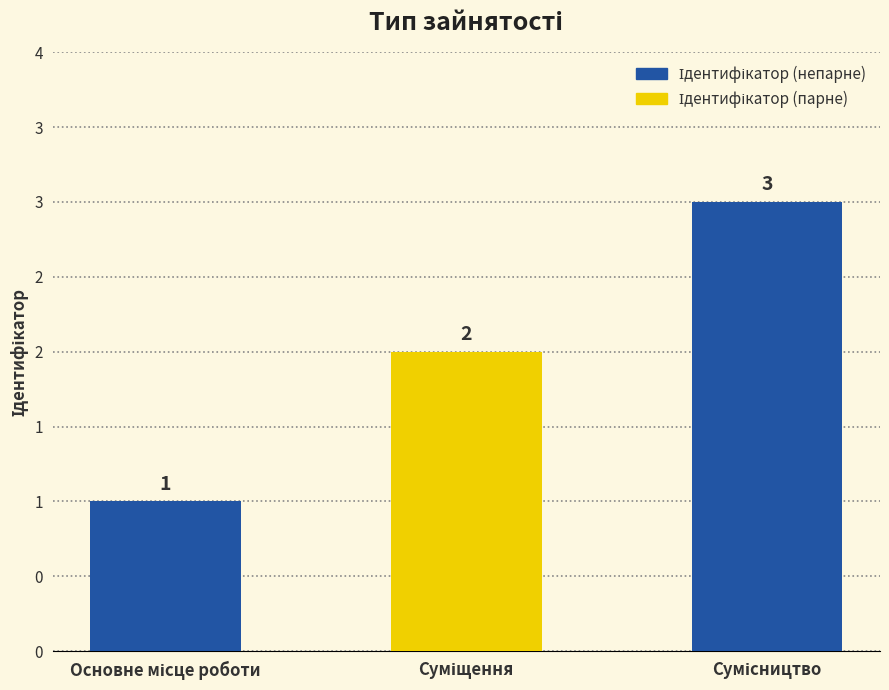

Are the bars horizontal?

No